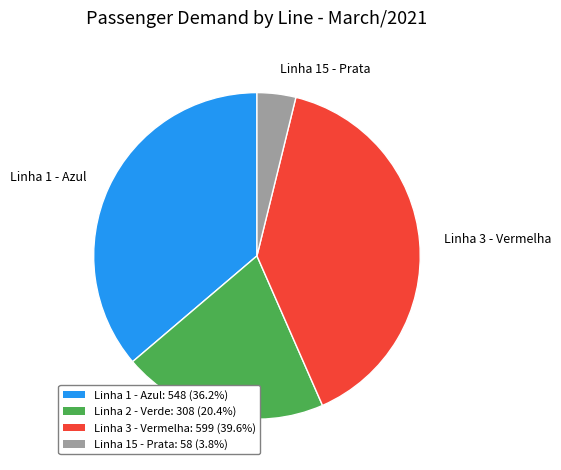

Which category has the biggest portion of the pie?

Linha 3 - Vermelha